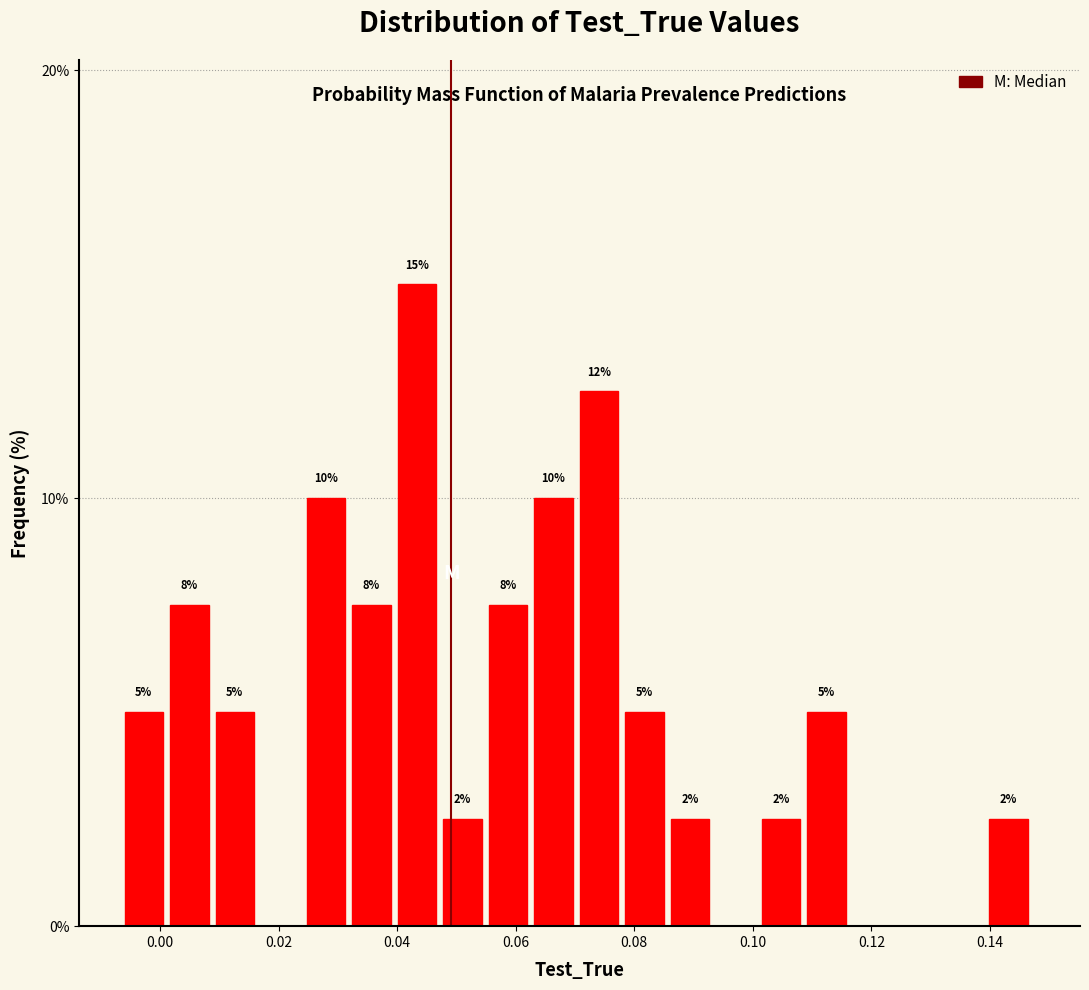

Read against the x-axis, roughly where is the centre of the tallest bar?

0.044